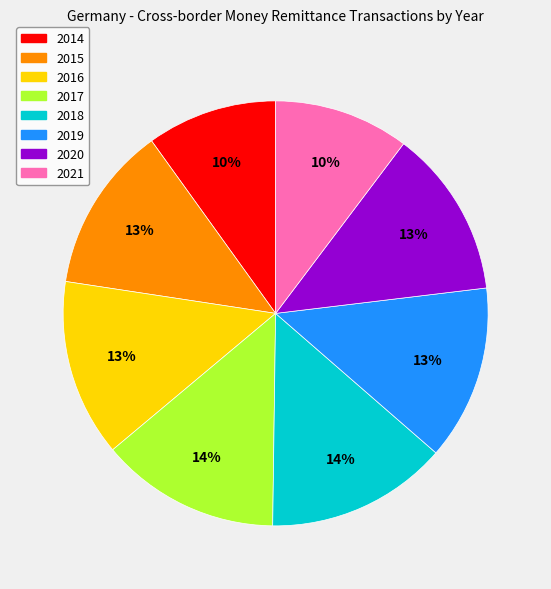

To the nearest percent, what is the average slice percentage?

12%